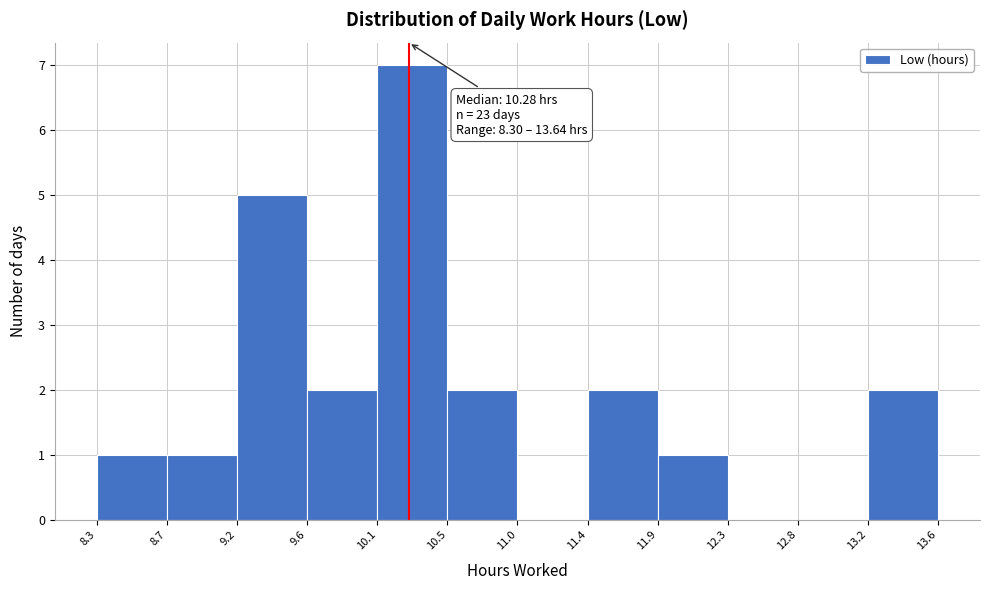

Which range on the x-axis has the tallest bar?

10.1 to 10.5